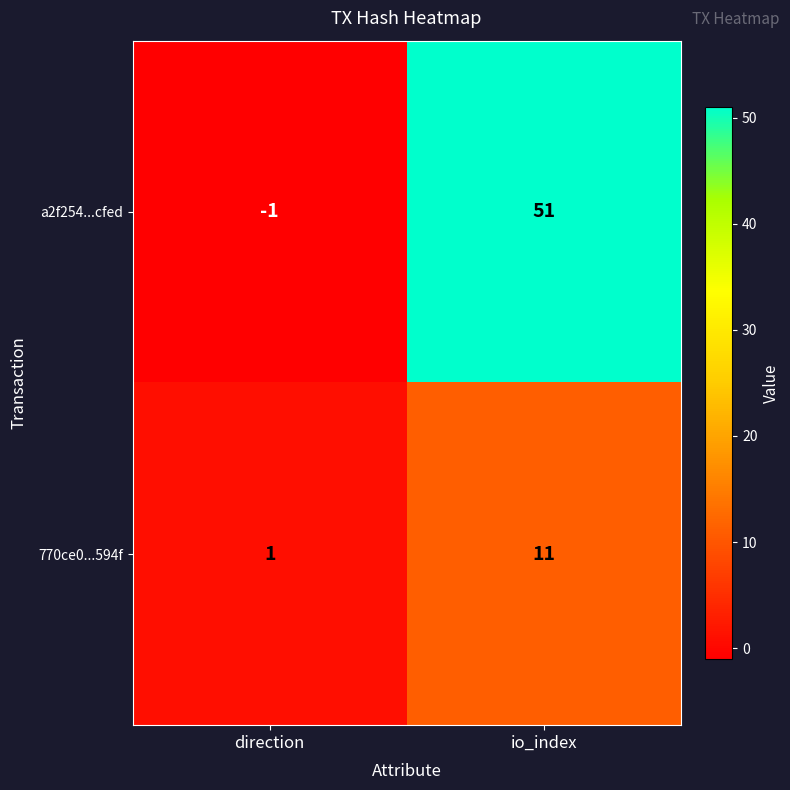

Rank the series by their average value, from lowest to highest.

770ce0...594f, a2f254...cfed